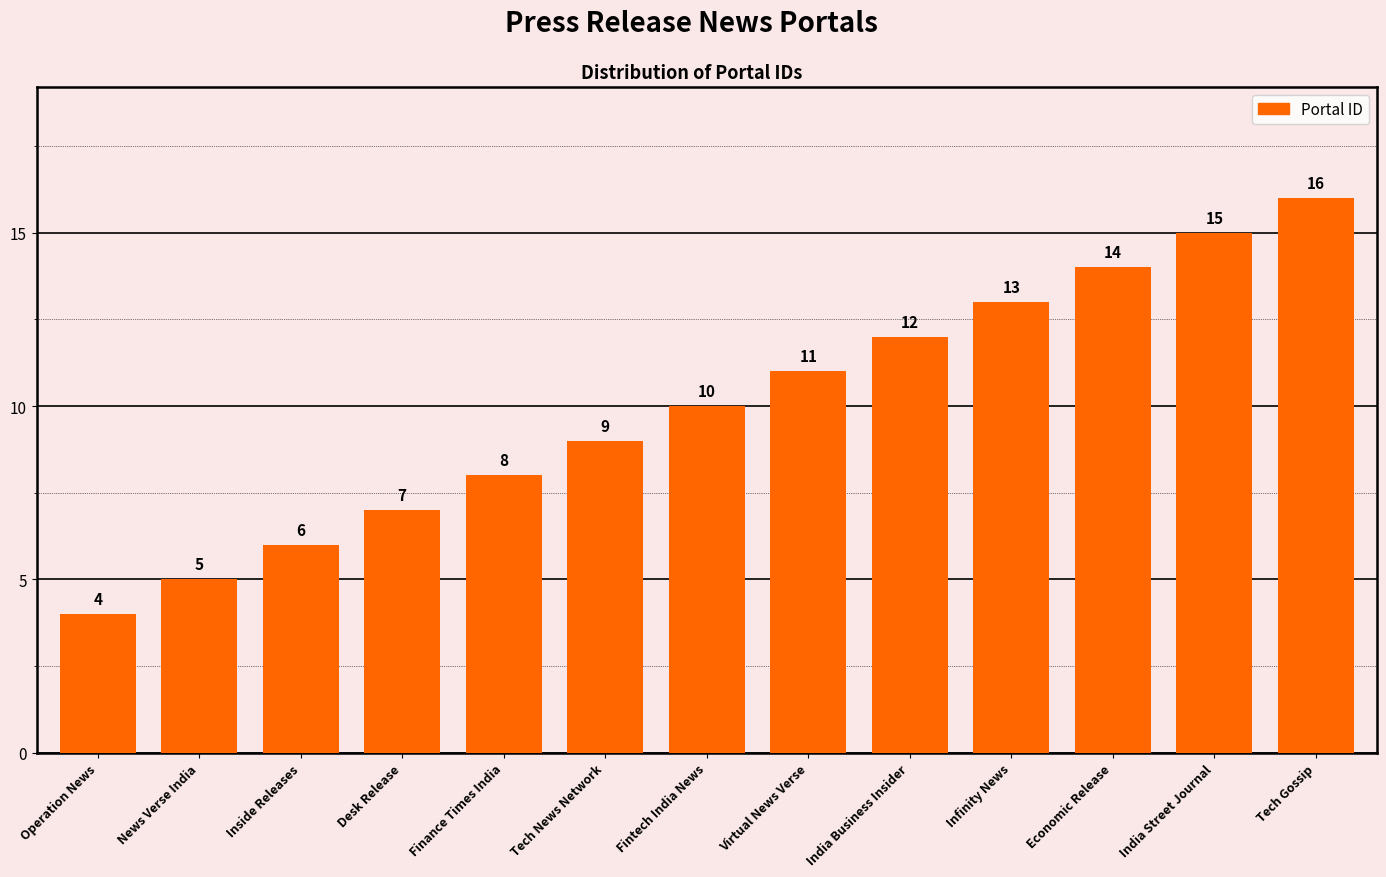

Count the number of categories in the chart.

13